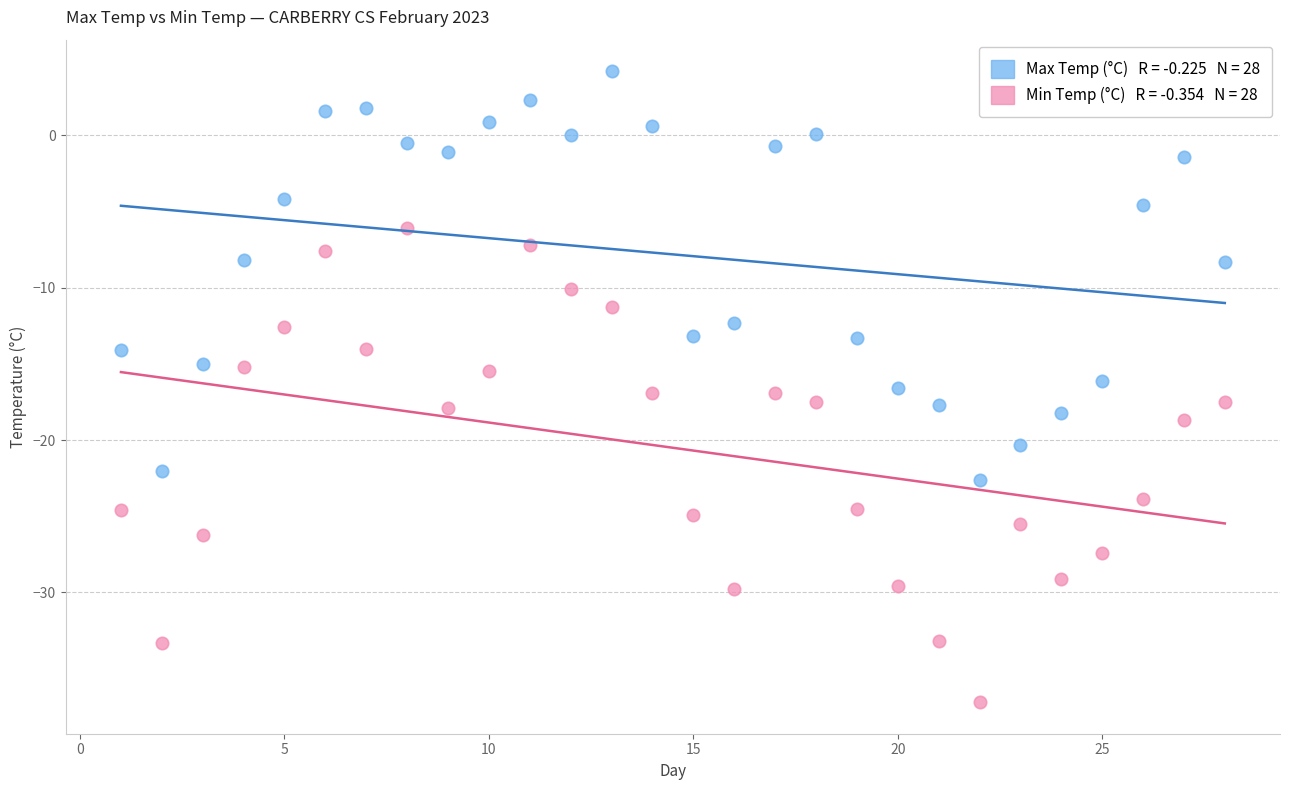

Across all data points, what is the range of Y values (max minus min)?

41.4